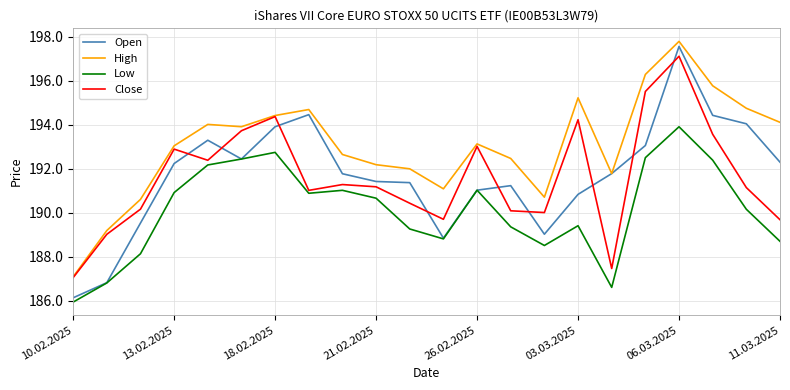

What are all the series names shown in the legend?

Open, High, Low, Close